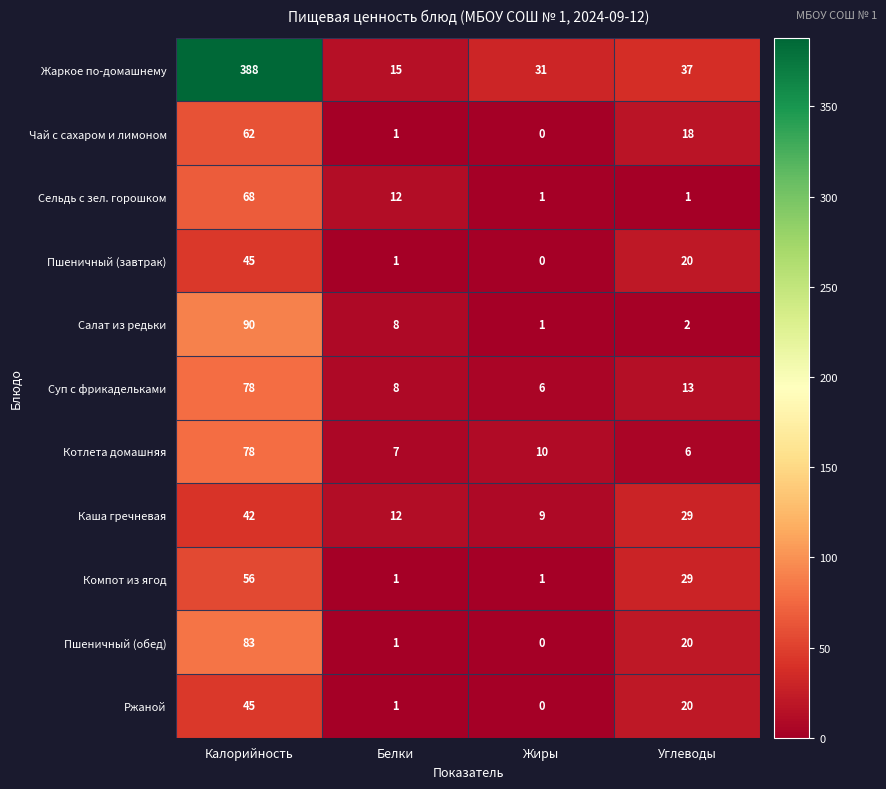

What is the greatest value displayed?

388